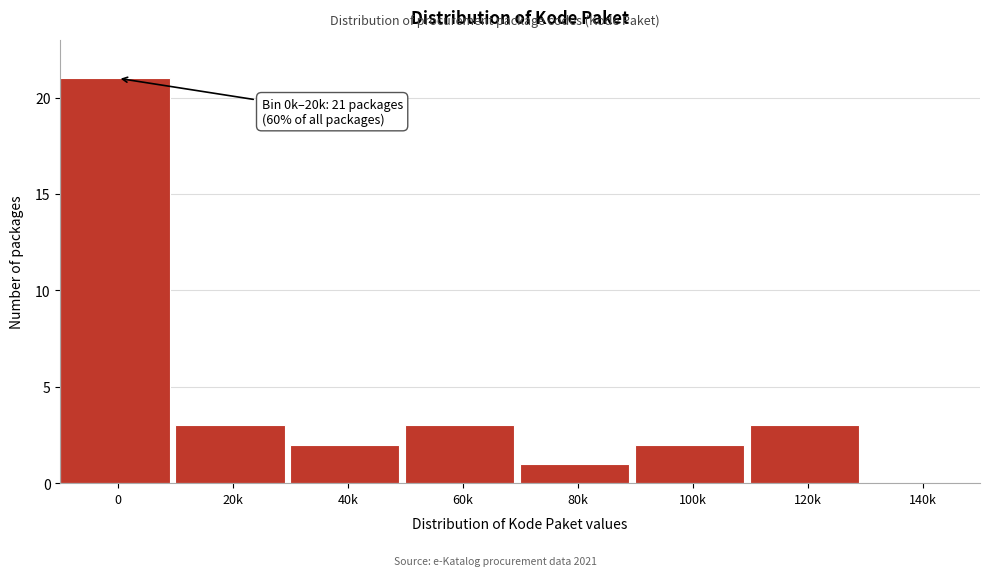

Reading left to right, what are all the values shown in this chart?

0=21	20k=3	40k=2	60k=3	80k=1	100k=2	120k=3	140k=0